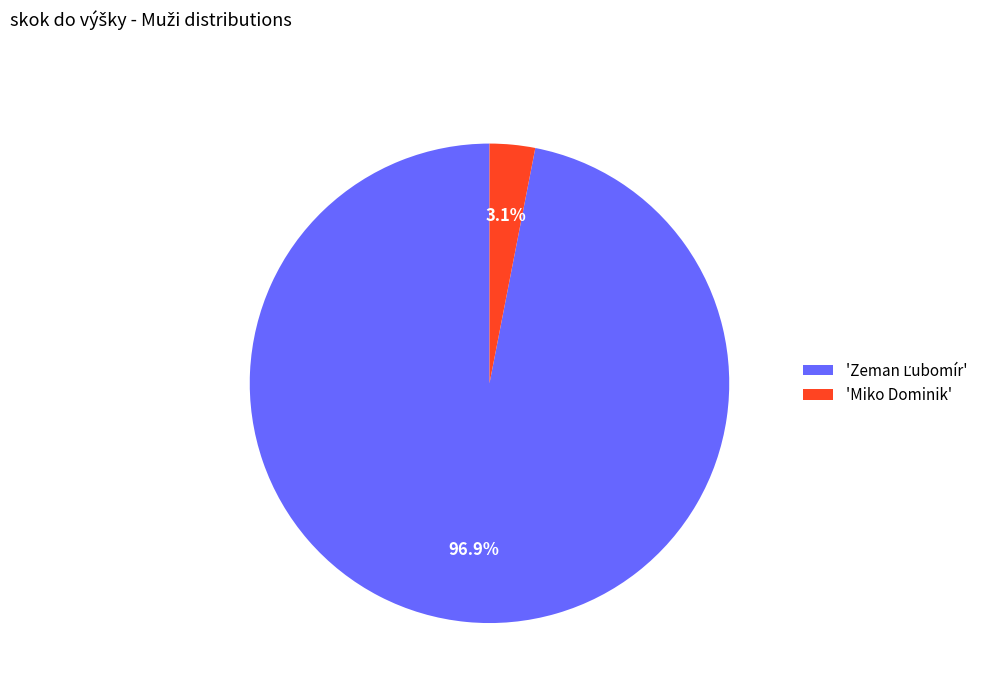

Does any single category account for the majority?

Yes